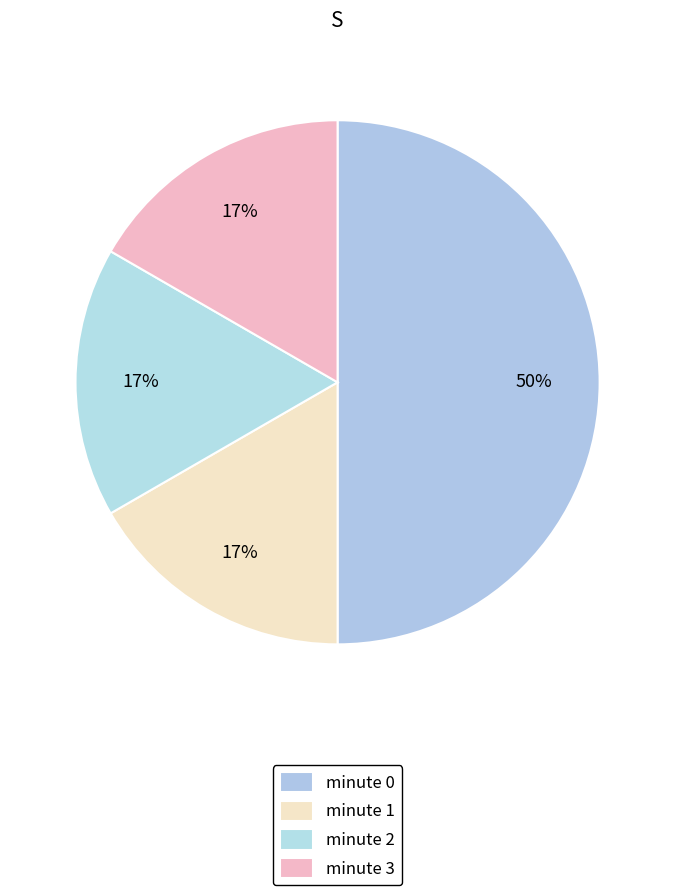

How many segments does this pie chart have?

4